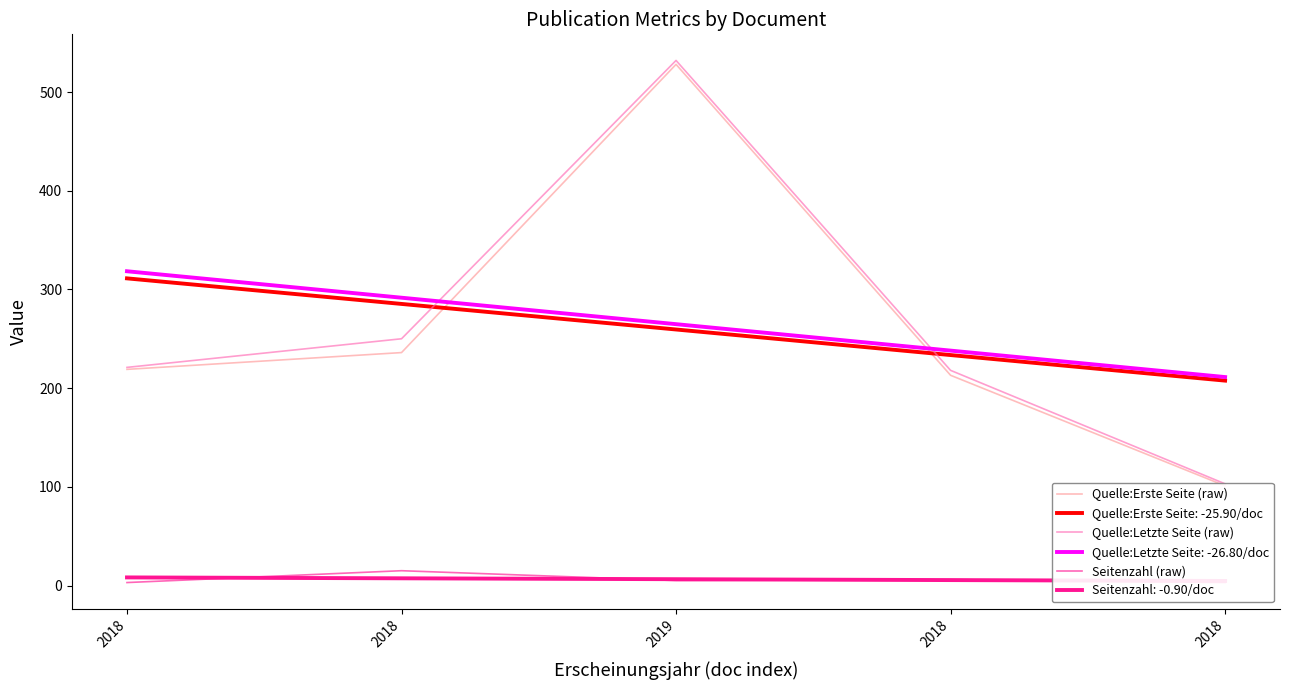

At which label is Seitenzahl (raw) closest to 9?

2018